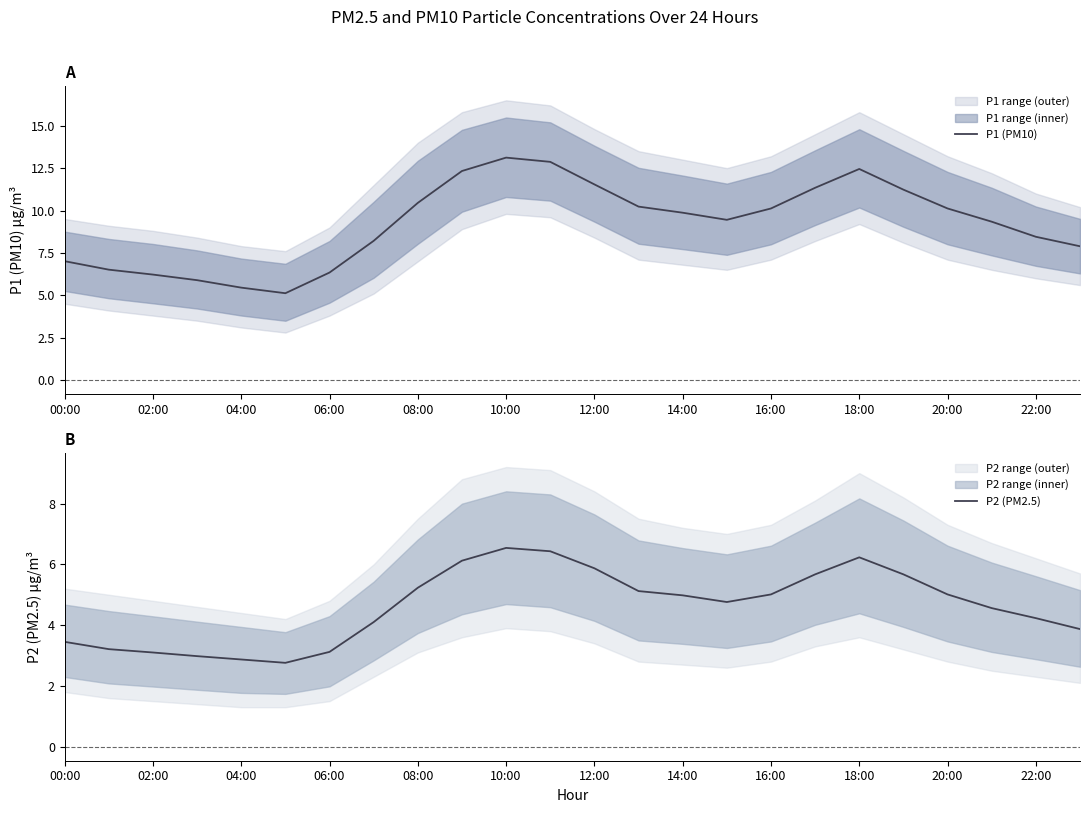

How many values in the P1 (PM10) series exceed 9?

14